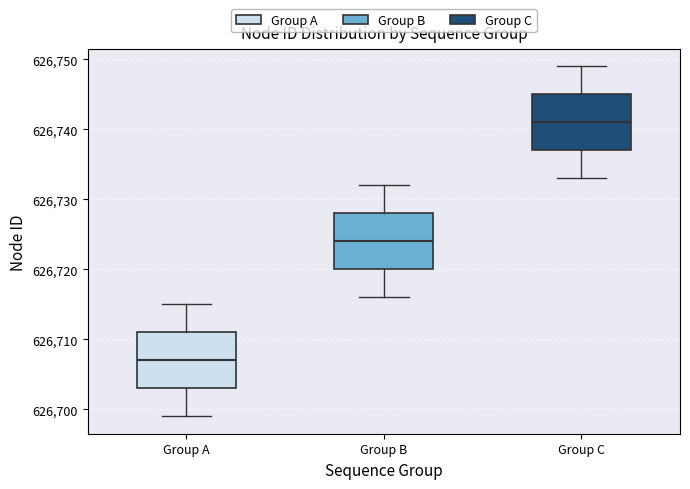

Which box has the lowest median line?

Group A